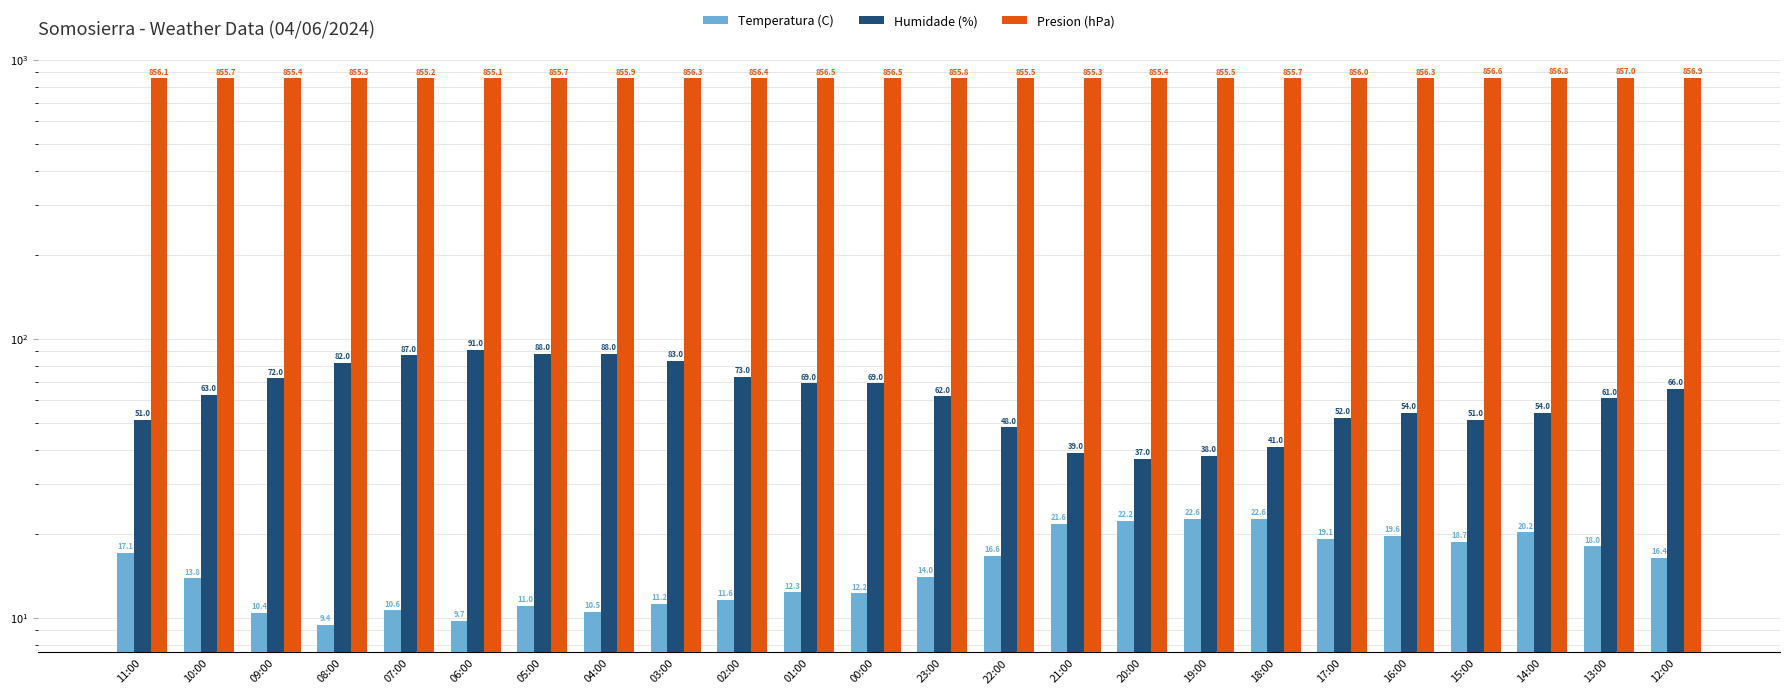

What is the smallest value displayed?

9.4